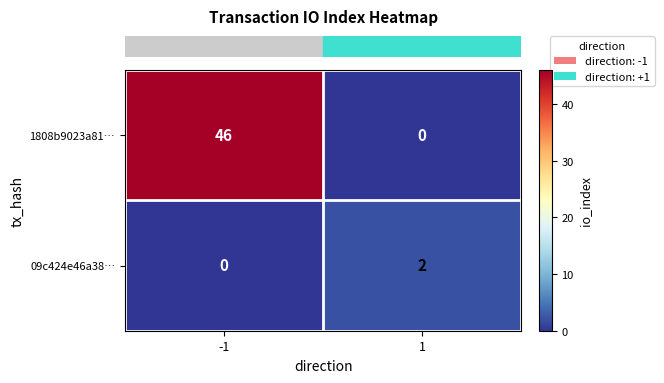

Is it true that 09c424e46a38… equals 0 at -1?

True